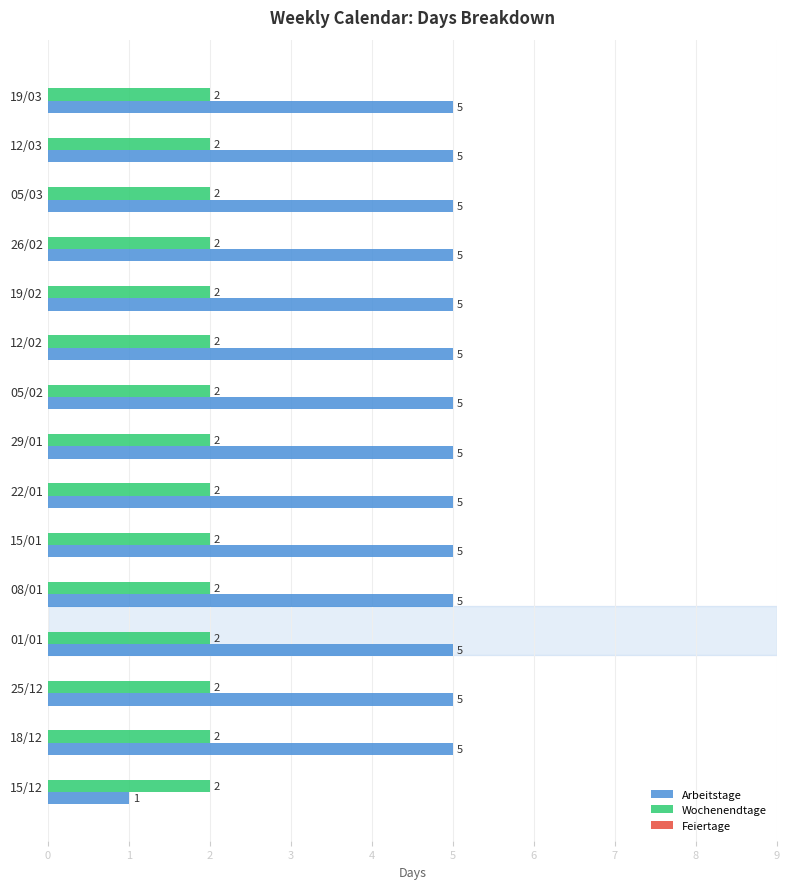

How many categories are shown in the chart?

15